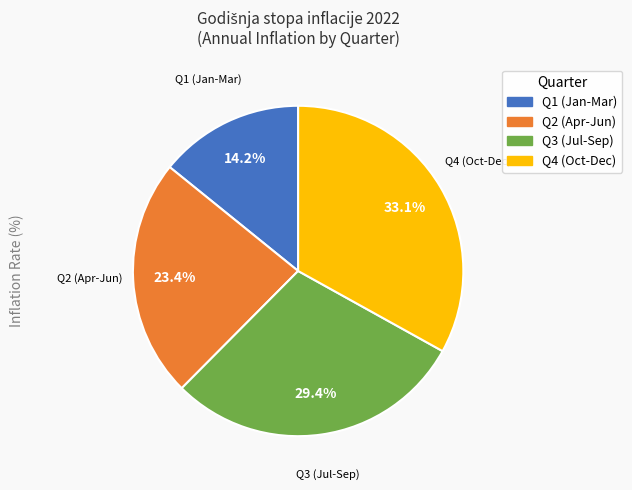

Is there a majority slice in this chart?

No